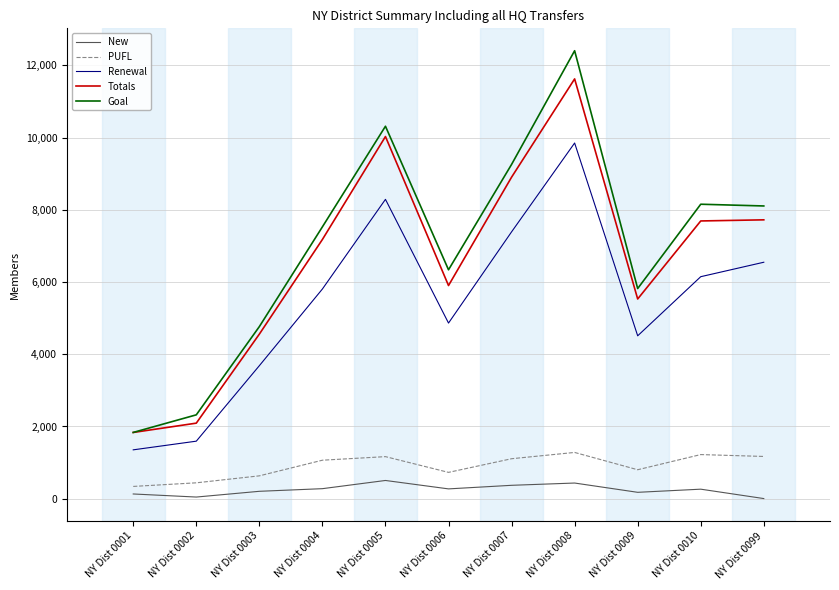

At which label does Goal reach its peak?

NY Dist 0008